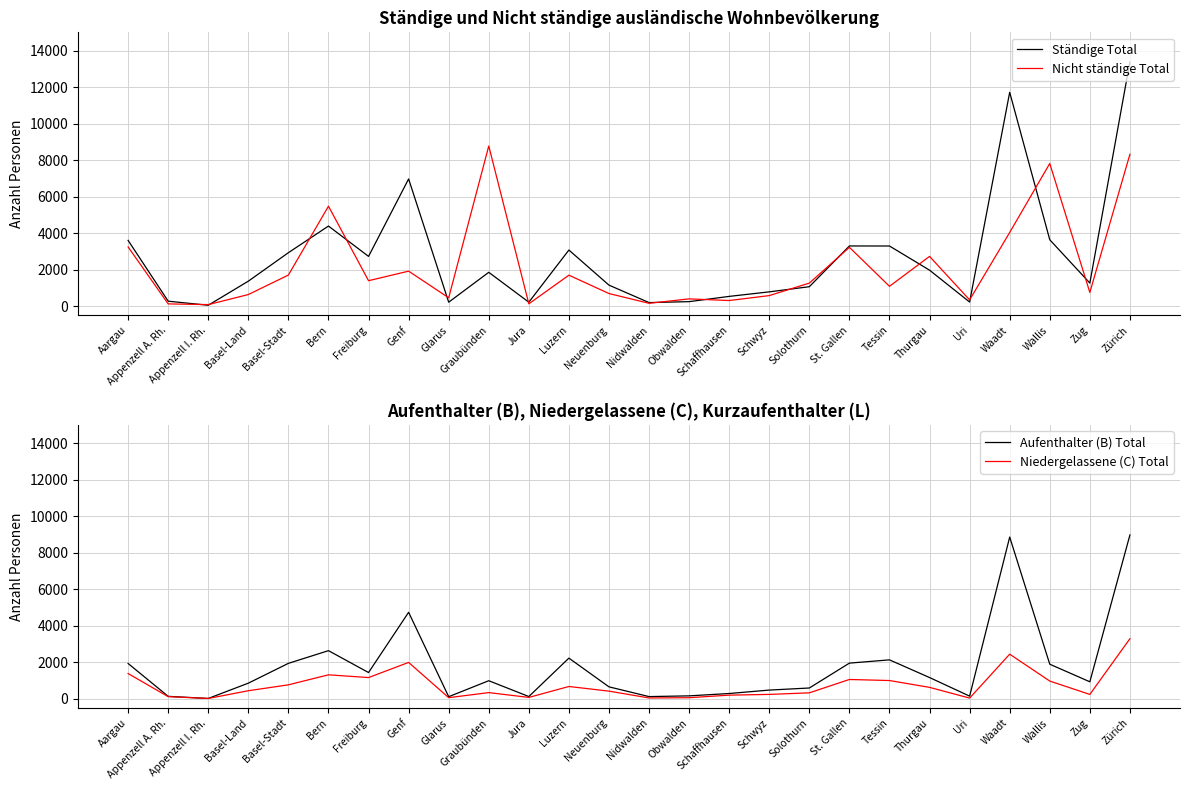

True or false: Ständige Total and Aufenthalter (B) Total cross at least once.

False